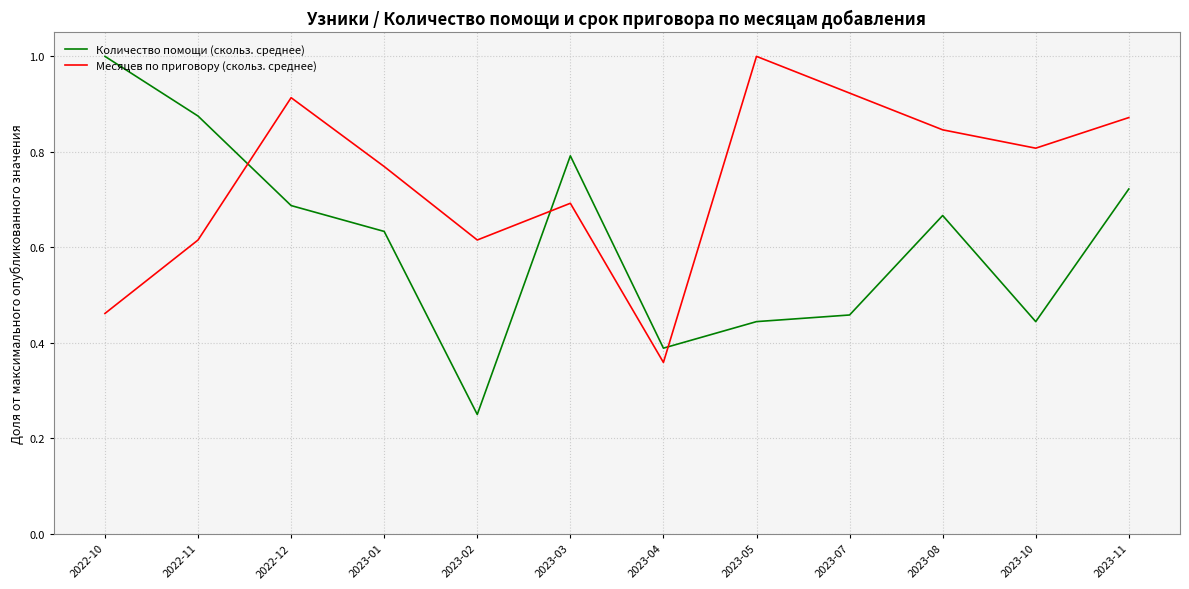

What position from the left is 2023-05?

8